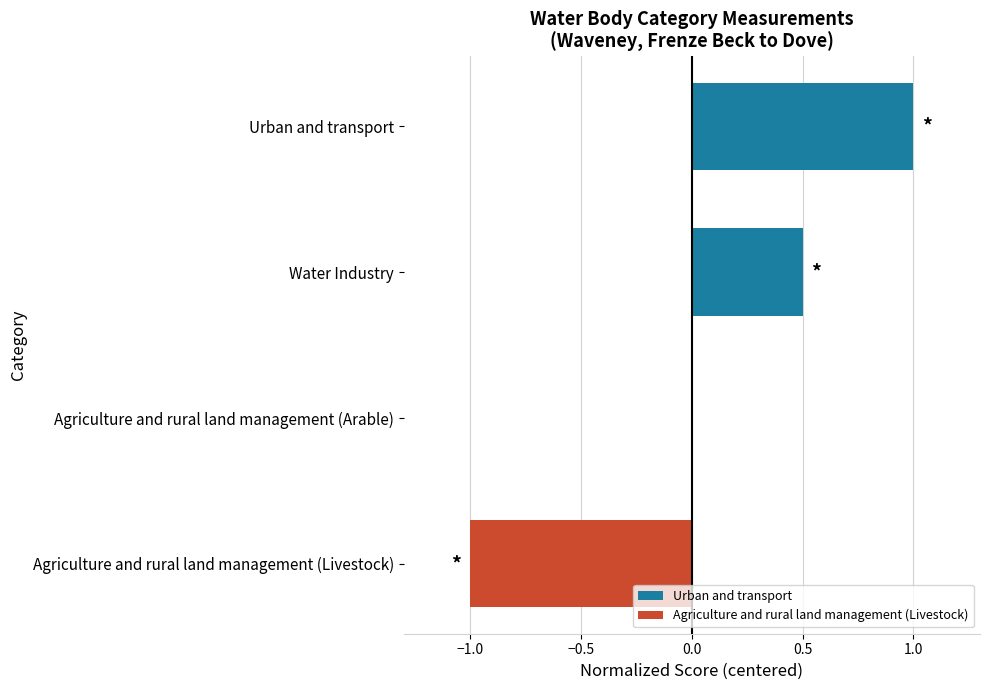

Which has a higher value, Water Industry or Agriculture and rural land management (Arable)?

Water Industry